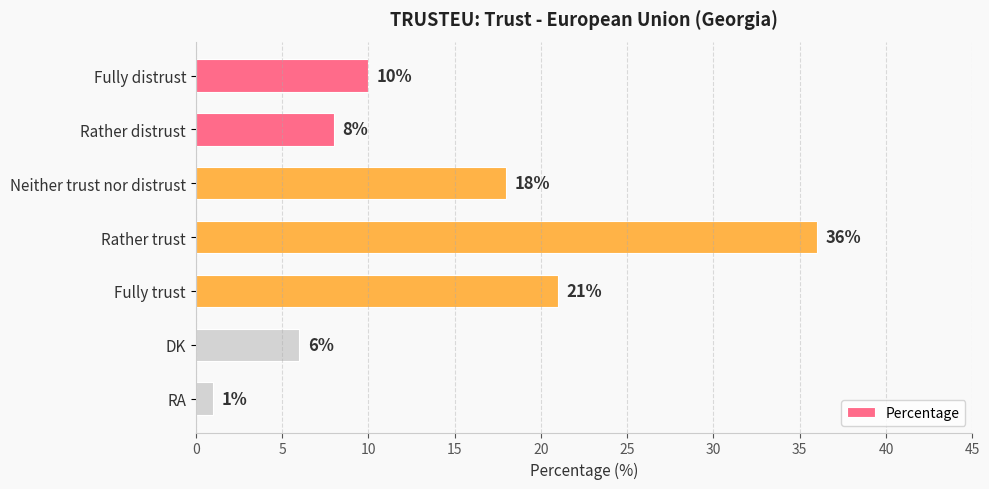

Is it true that the value at Fully trust is 21?

True